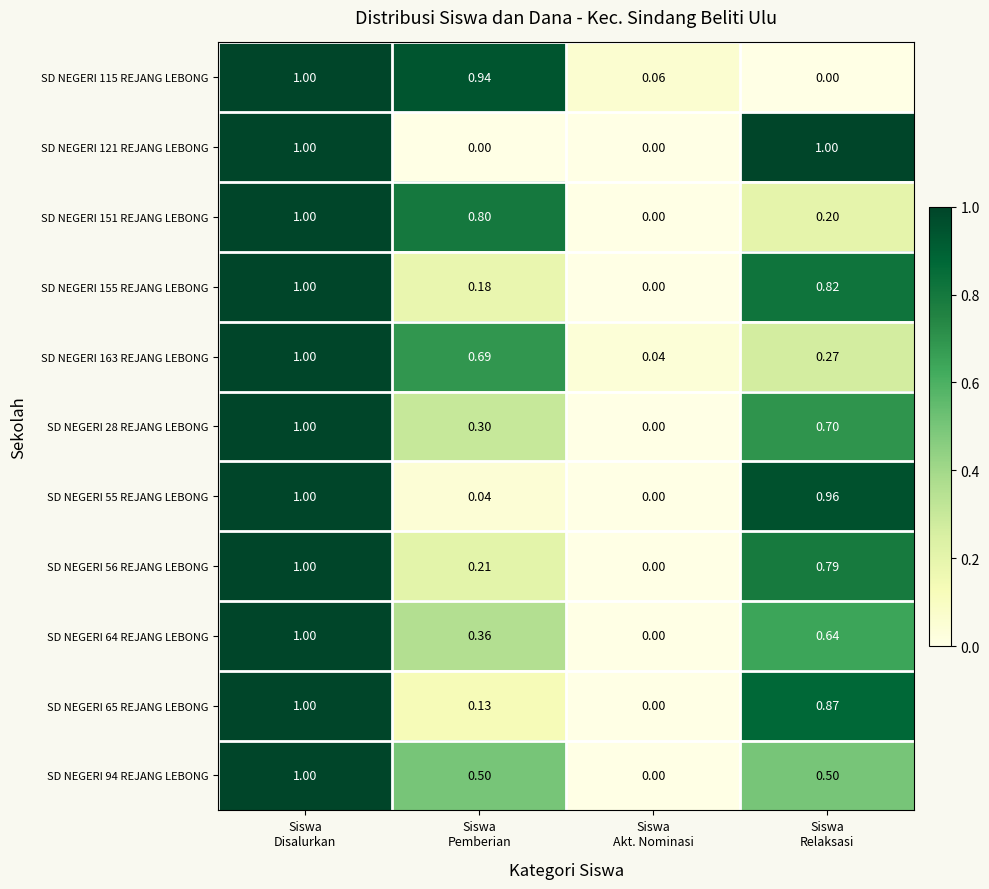

How many values in the SD NEGERI 64 REJANG LEBONG series exceed 0?

3